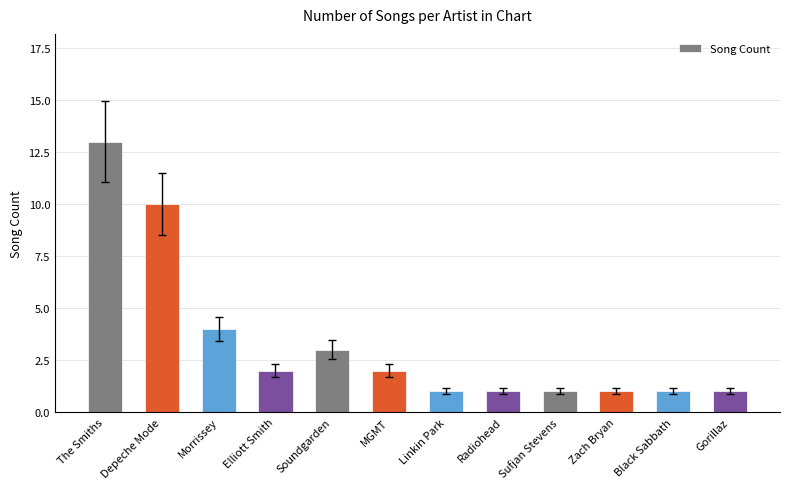

Reading left to right, list all the values displayed in this chart.

The Smiths=13	Depeche Mode=10	Morrissey=4	Elliott Smith=2	Soundgarden=3	MGMT=2	Linkin Park=1	Radiohead=1	Sufjan Stevens=1	Zach Bryan=1	Black Sabbath=1	Gorillaz=1